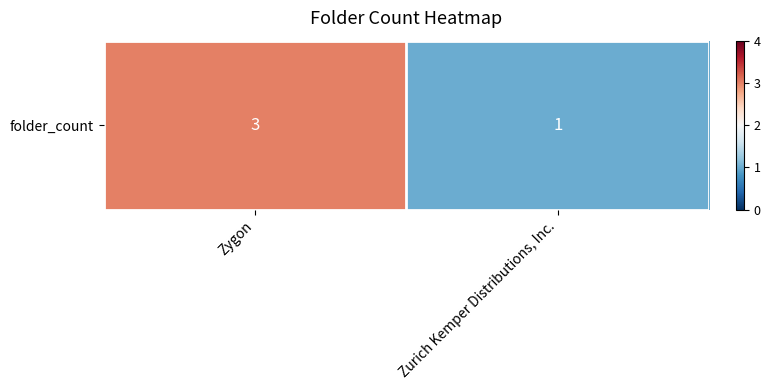

List the labels in order of value, smallest first.

Zurich Kemper Distributions, Inc., Zygon